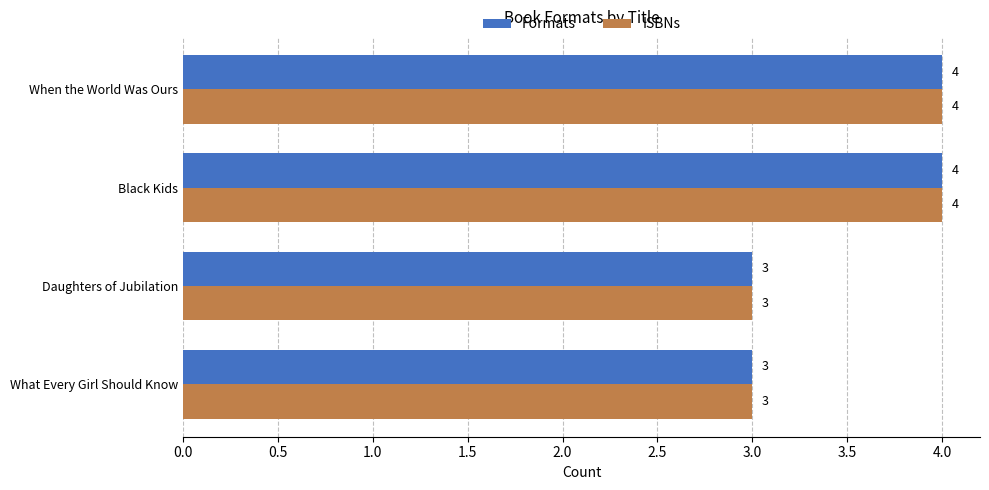

What is the minimum value for Formats?

3